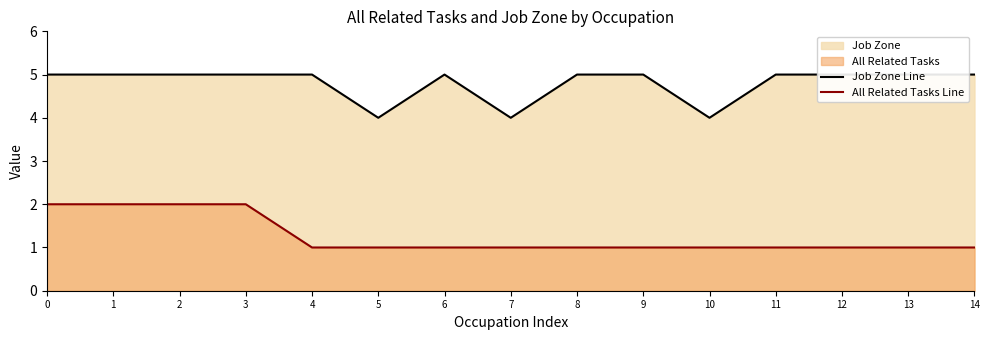

True or false: All Related Tasks Line has a value of 2 at 12.

False